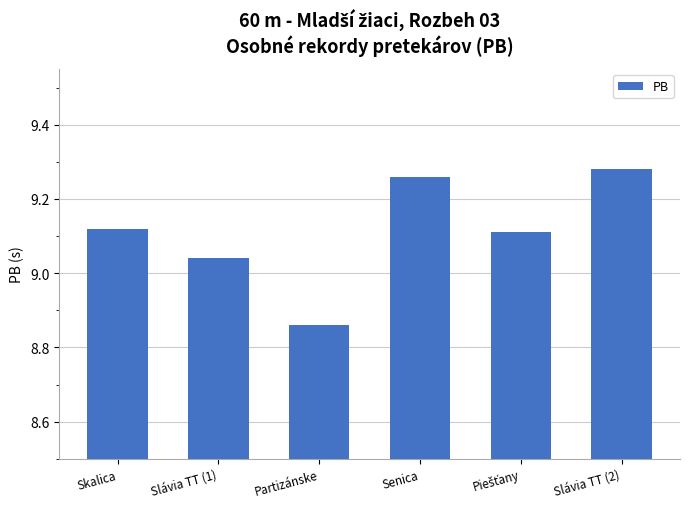

What is the change in value from Skalica to Partizánske?

-0.3